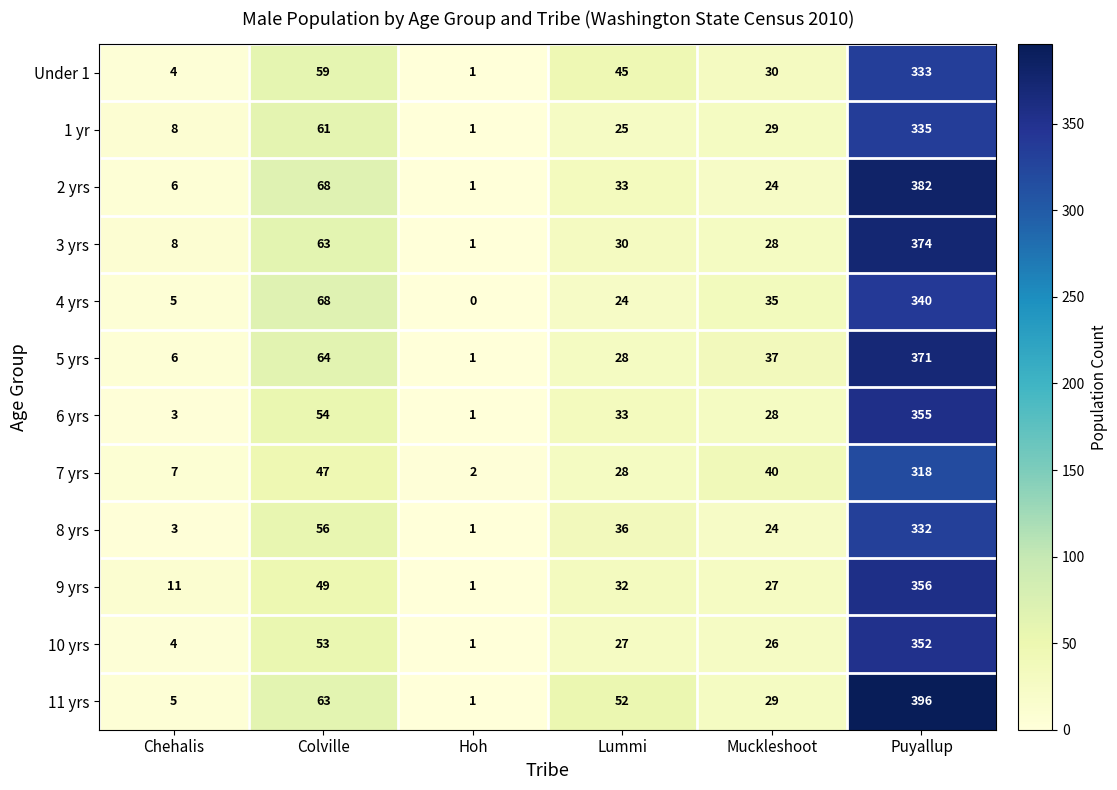

What is the difference between the maximum and minimum values in the 8 yrs series?

331